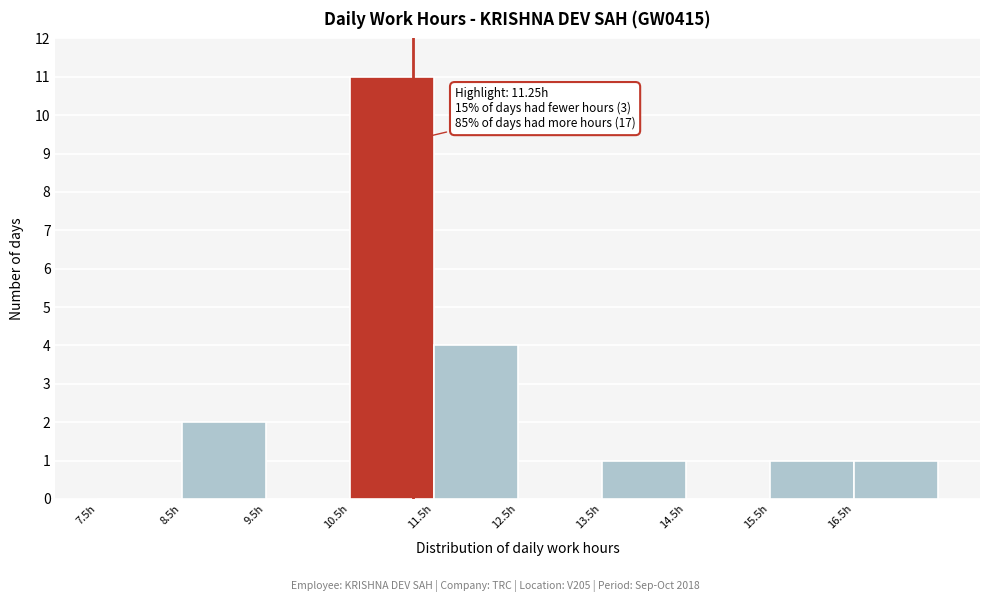

Over which range of the x-axis is the bar tallest?

10.5 to 11.5